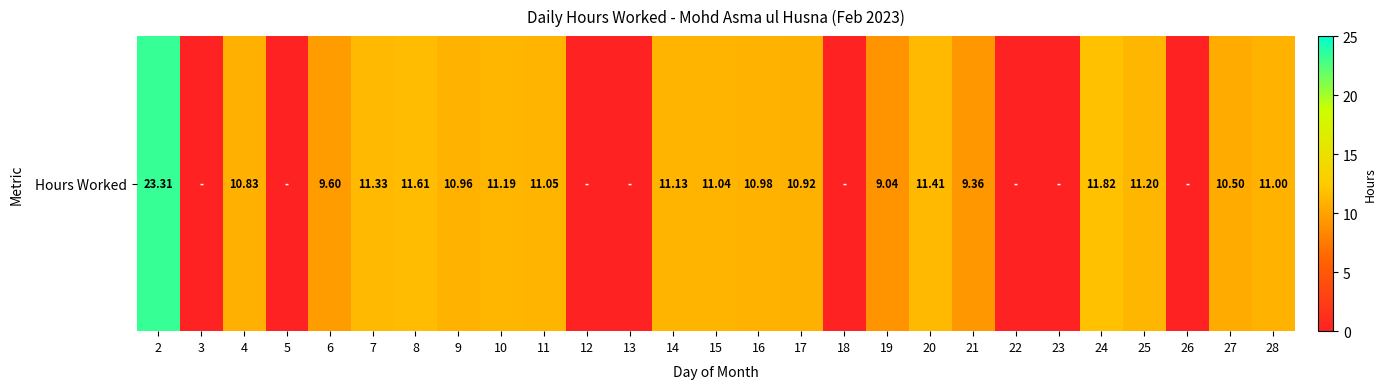

Is it true that the value at 14 is 6.8?

False